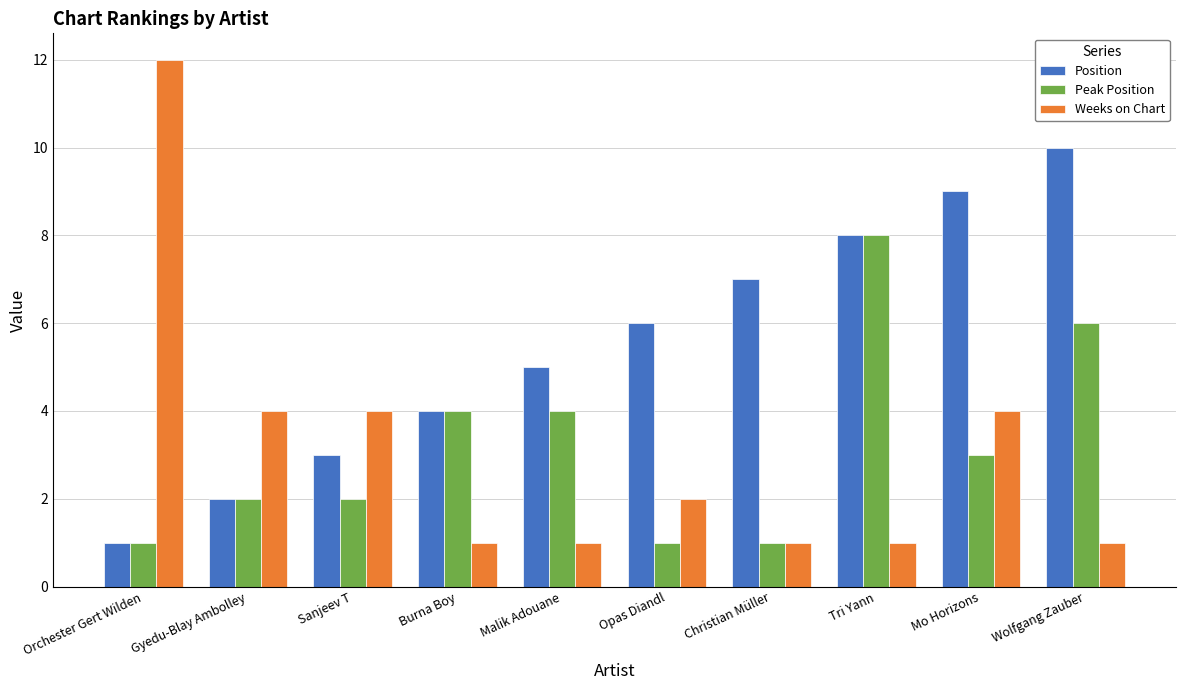

The Peak Position series shows 1 at Orchester Gert Wilden. True or false?

True